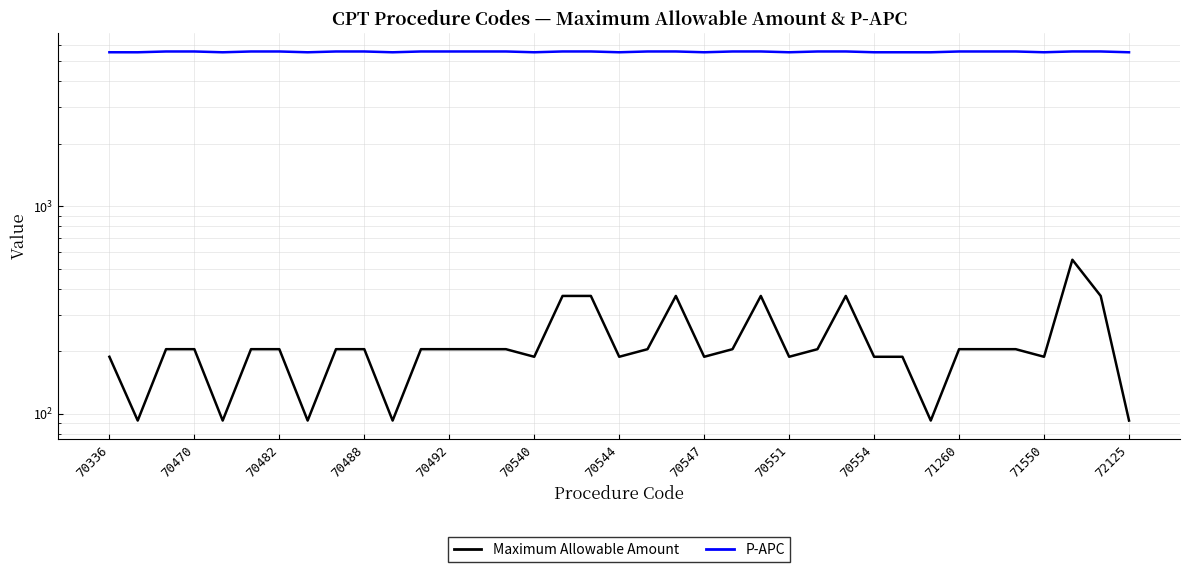

True or false: Maximum Allowable Amount and P-APC cross at least once.

False